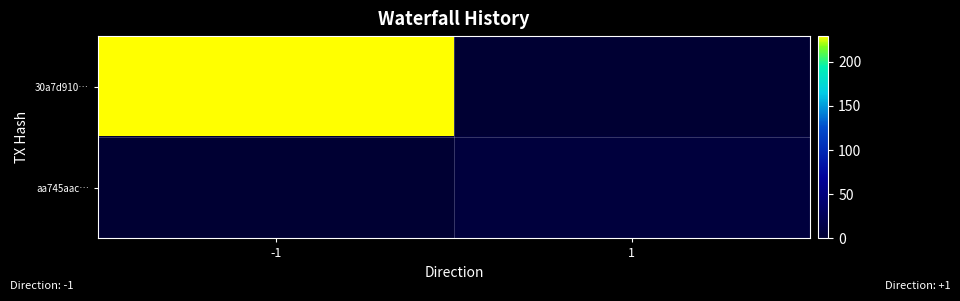

What is the total value across all series at -1?

229